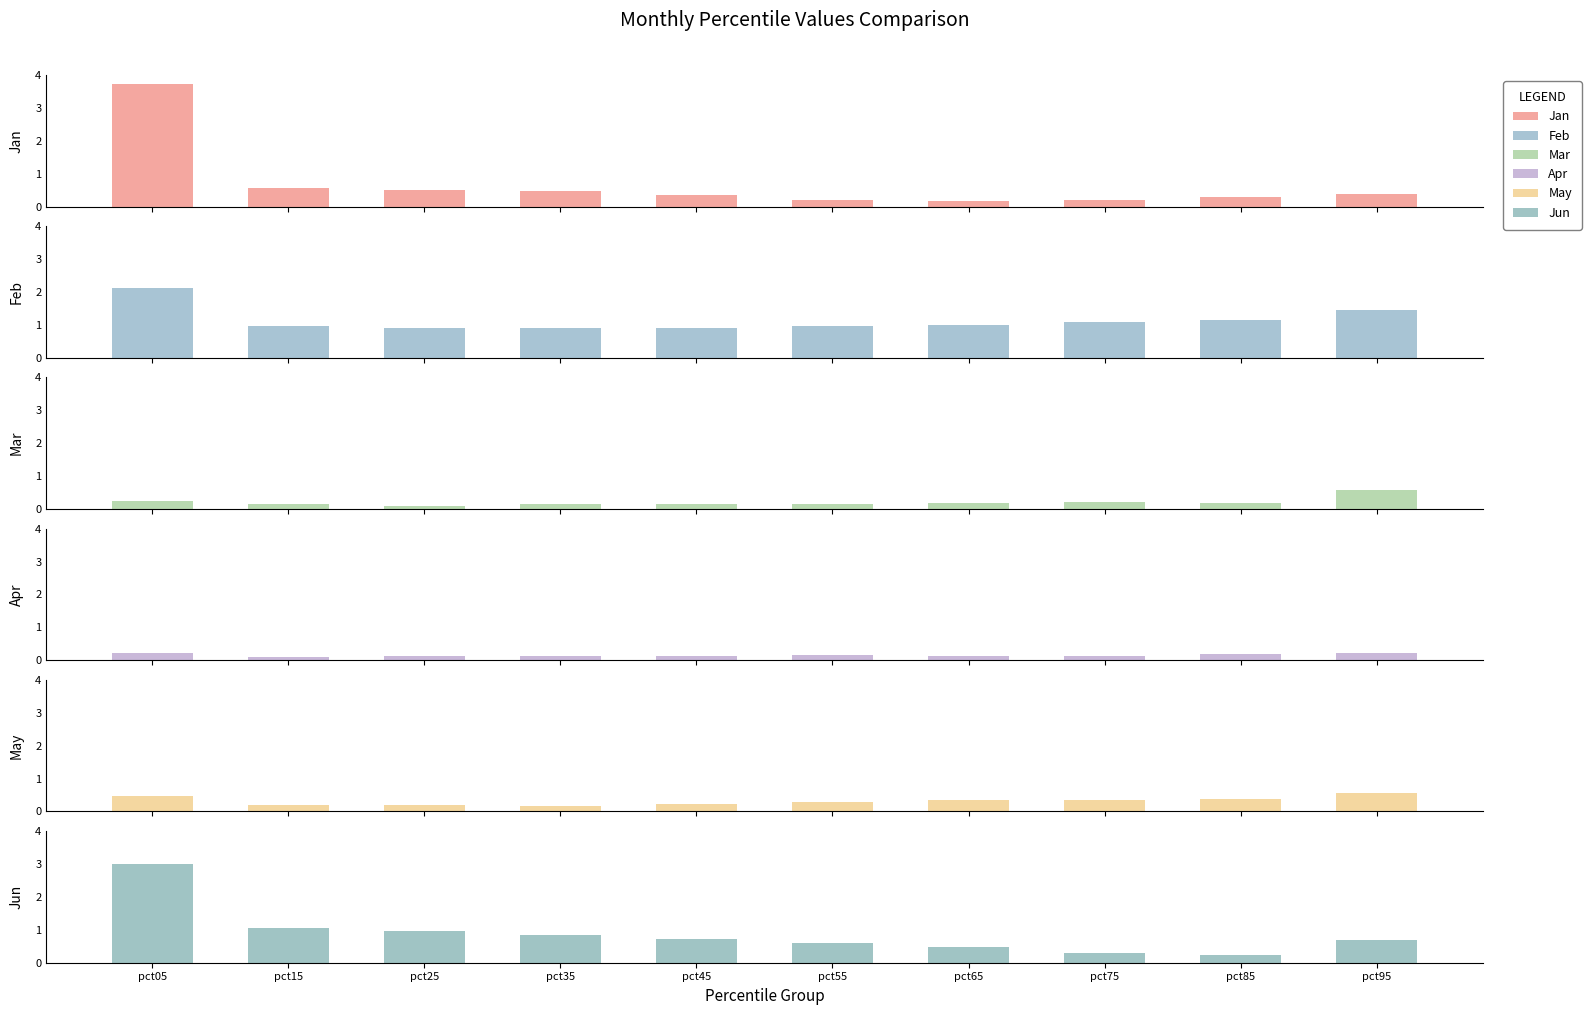

At which category is the sum across all series the highest?

pct05